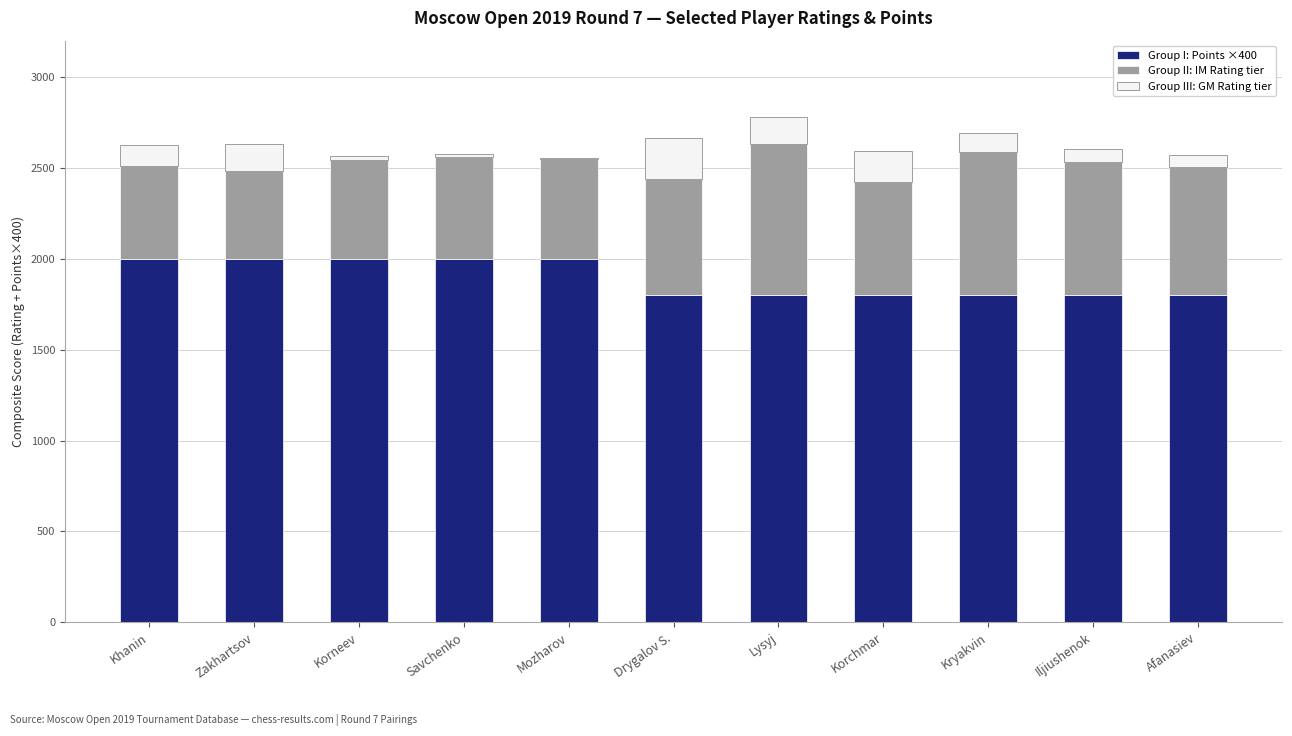

What is the total value across all series at Korchmar?

2592